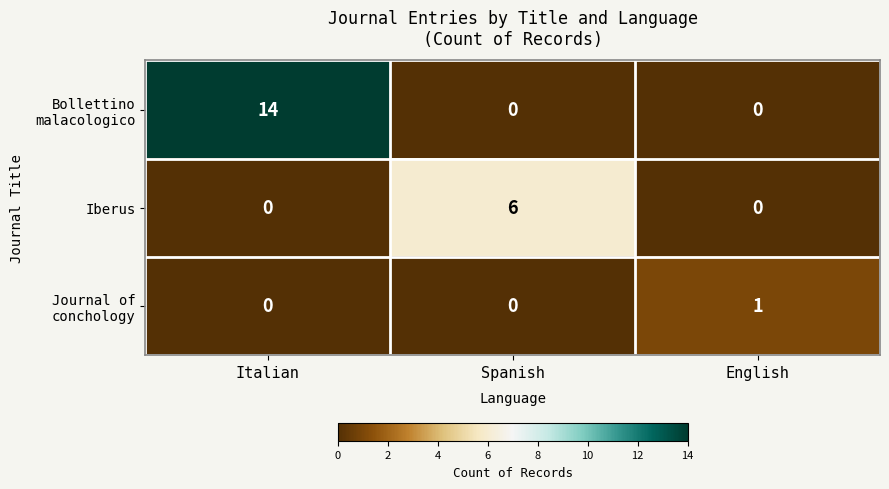

Which series has the widest spread of values?

Bollettino malacologico